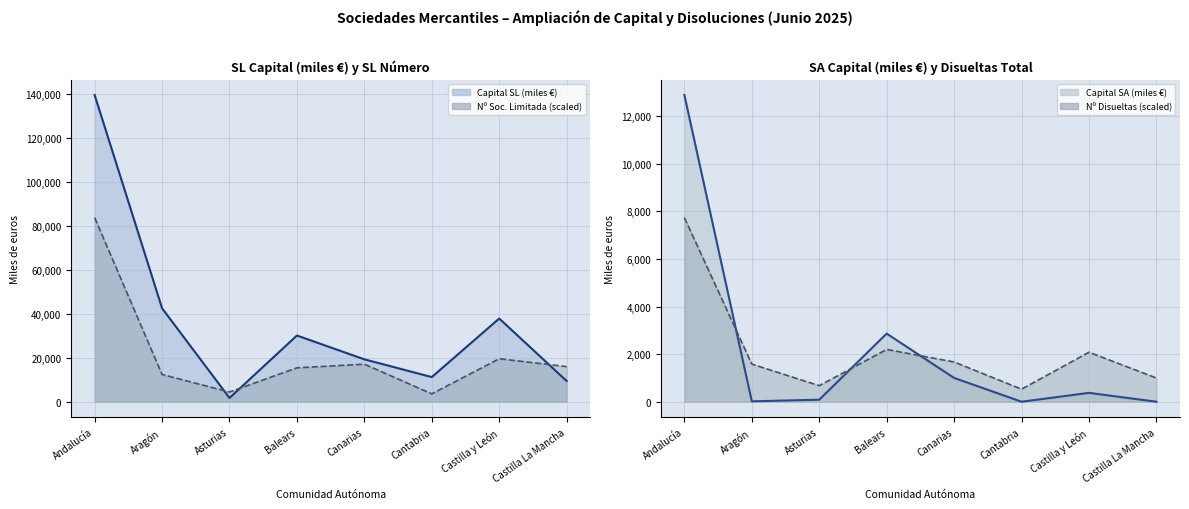

What position from the left is Aragón?

2